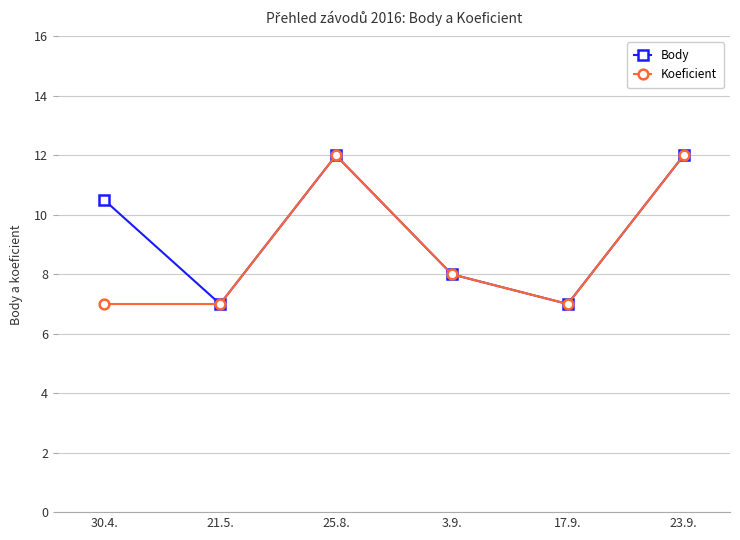

The value of Body at 30.4. is 10.5. True or false?

True